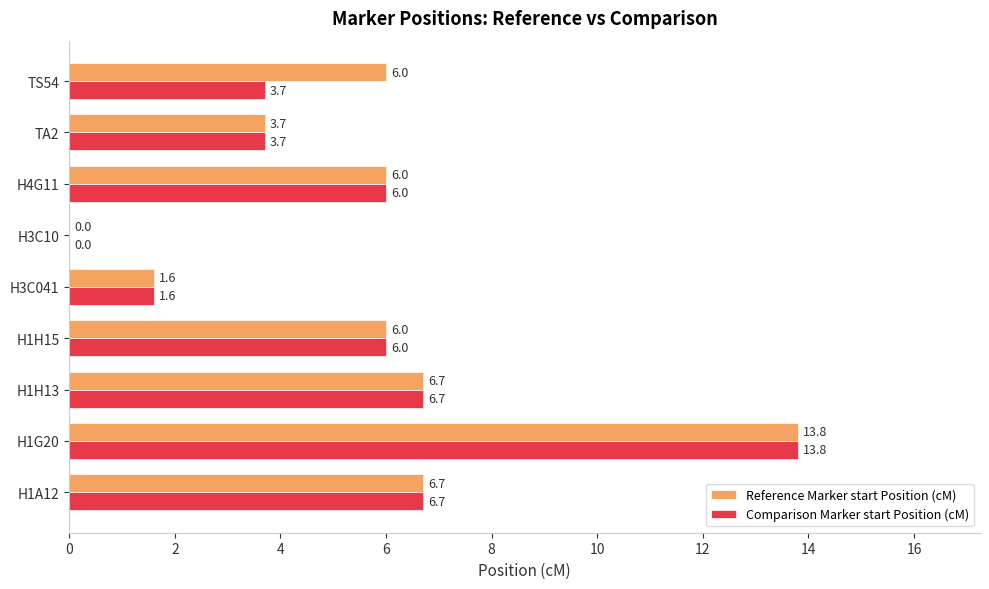

What is the sum of all Reference Marker start Position (cM) values?

50.5